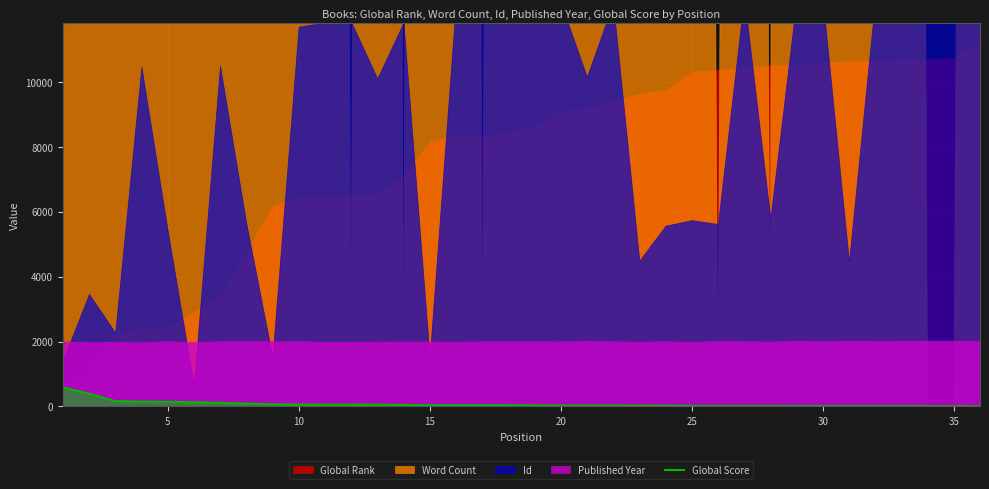

What is the highest value of the Global Score series?

586